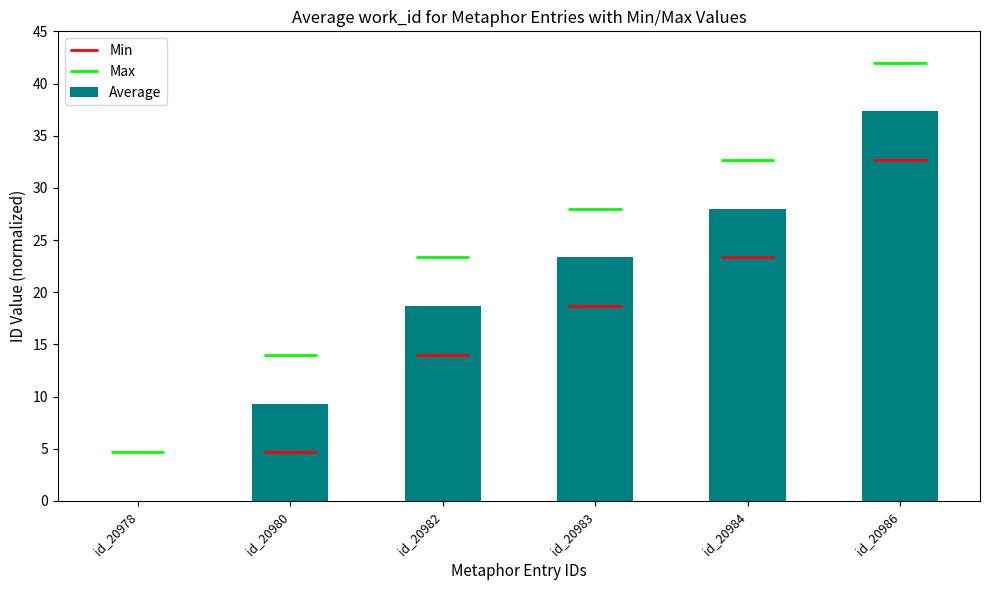

The value at id_20984 is 28.0. True or false?

True